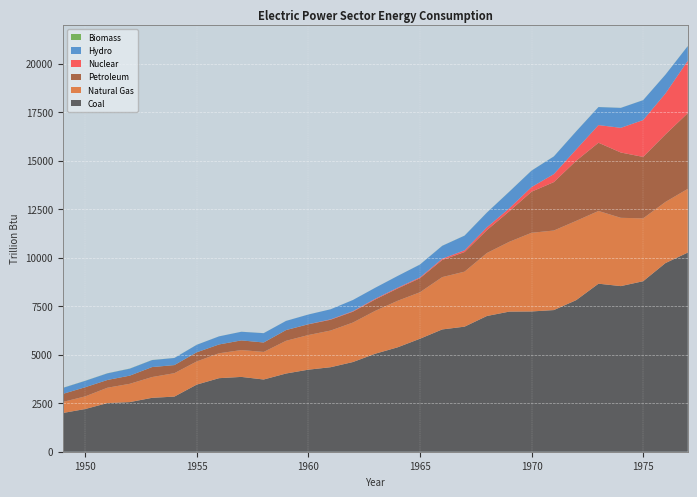

Reading left to right, transcribe all the data shown in this chart.

Coal: 1949=1995.1	1950=2199.1	1951=2506.8	1952=2557.4	1953=2777.4	1954=2840.8	1955=3458.3	1956=3789.7	1957=3855.2	1958=3721.3	1959=4029.4	1960=4227.6	1961=4355.0	1962=4622.4	1963=5050.2	1964=5379.6	1965=5821.1	1966=6301.6	1967=6445.0	1968=6993.6	1969=7219.3	1970=7227.5	1971=7299.1	1972=7810.7	1973=8658.4	1974=8534.0	1975=8785.8	1976=9720.2	1977=10262.0
Natural Gas: 1949=569.4	1950=650.9	1951=790.6	1952=942.0	1953=1070.5	1954=1206.3	1955=1193.6	1956=1282.7	1957=1382.9	1958=1420.9	1959=1685.5	1960=1785.1	1961=1889.0	1962=2034.8	1963=2211.0	1964=2397.2	1965=2395.4	1966=2696.1	1967=2834.2	1968=3245.5	1969=3595.8	1970=4053.7	1971=4099.3	1972=4084.3	1973=3748.0	1974=3519.2	1975=3239.8	1976=3151.7	1977=3283.7
Petroleum: 1949=414.6	1950=471.7	1951=399.9	1952=420.4	1953=514.3	1954=417.4	1955=470.7	1956=454.7	1957=498.4	1958=485.7	1959=552.0	1960=552.7	1961=557.3	1962=559.6	1963=584.7	1964=633.9	1965=722.0	1966=883.2	1967=1010.5	1968=1181.5	1969=1571.3	1970=2117.3	1971=2495.0	1972=3097.1	1973=3514.8	1974=3365.0	1975=3165.7	1976=3477.1	1977=3900.6
Nuclear: 1949=0.0	1950=0.0	1951=0.0	1952=0.0	1953=0.0	1954=0.0	1955=0.0	1956=0.0	1957=0.1	1958=1.9	1959=2.2	1960=6.0	1961=19.7	1962=26.4	1963=38.1	1964=39.8	1965=43.2	1966=64.2	1967=88.5	1968=141.5	1969=153.7	1970=239.3	1971=412.9	1972=583.8	1973=910.2	1974=1272.1	1975=1899.8	1976=2111.1	1977=2701.8
Hydro: 1949=306.2	1950=327.3	1951=340.3	1952=358.6	1953=359.1	1954=365.3	1955=385.5	1956=416.4	1957=444.4	1958=478.6	1959=470.1	1960=497.6	1961=519.2	1962=575.3	1963=565.6	1964=604.2	1965=661.4	1966=664.5	1967=755.8	1968=759.1	1969=853.7	1970=845.2	1971=908.7	1972=930.2	1973=928.3	1974=1027.1	1975=1023.8	1976=968.0	1977=752.3
Biomass: 1949=5.8	1950=5.5	1951=5.3	1952=6.4	1953=5.0	1954=3.2	1955=3.2	1956=1.7	1957=2.0	1958=1.9	1959=1.7	1960=1.5	1961=1.3	1962=1.3	1963=1.3	1964=1.5	1965=2.8	1966=3.5	1967=3.3	1968=3.9	1969=3.3	1970=3.7	1971=3.3	1972=3.4	1973=3.4	1974=2.6	1975=2.0	1976=2.8	1977=5.0